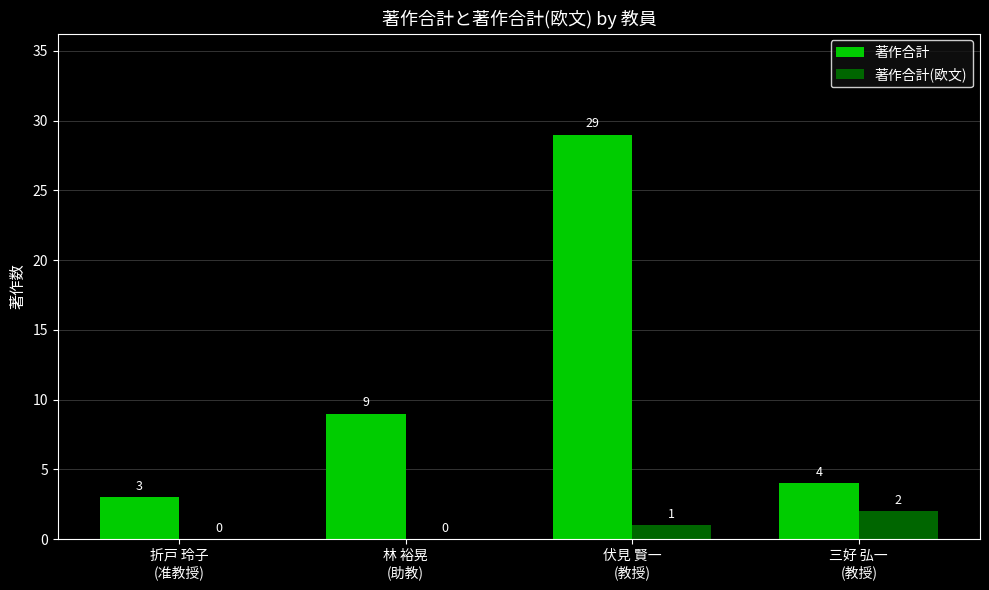

The 著作合計(欧文) series shows 2 at 三好 弘一
(教授). True or false?

True